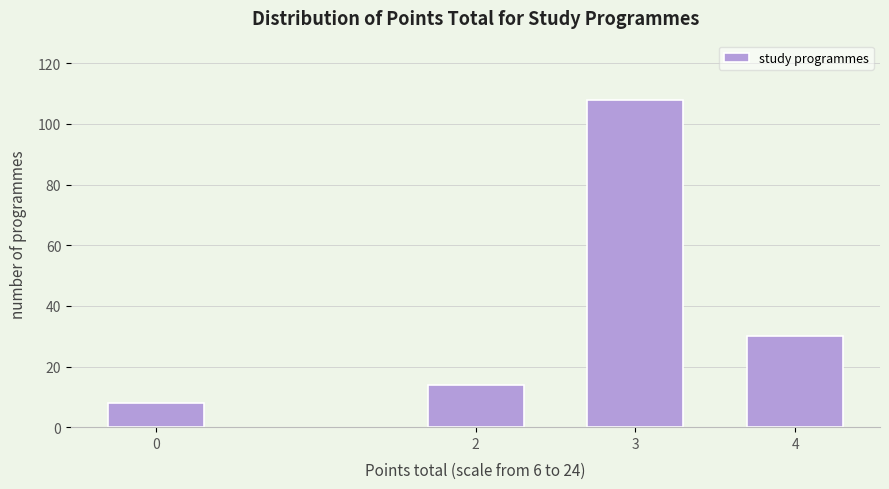

Reading left to right, transcribe all the data shown in this chart.

8	14	108	30